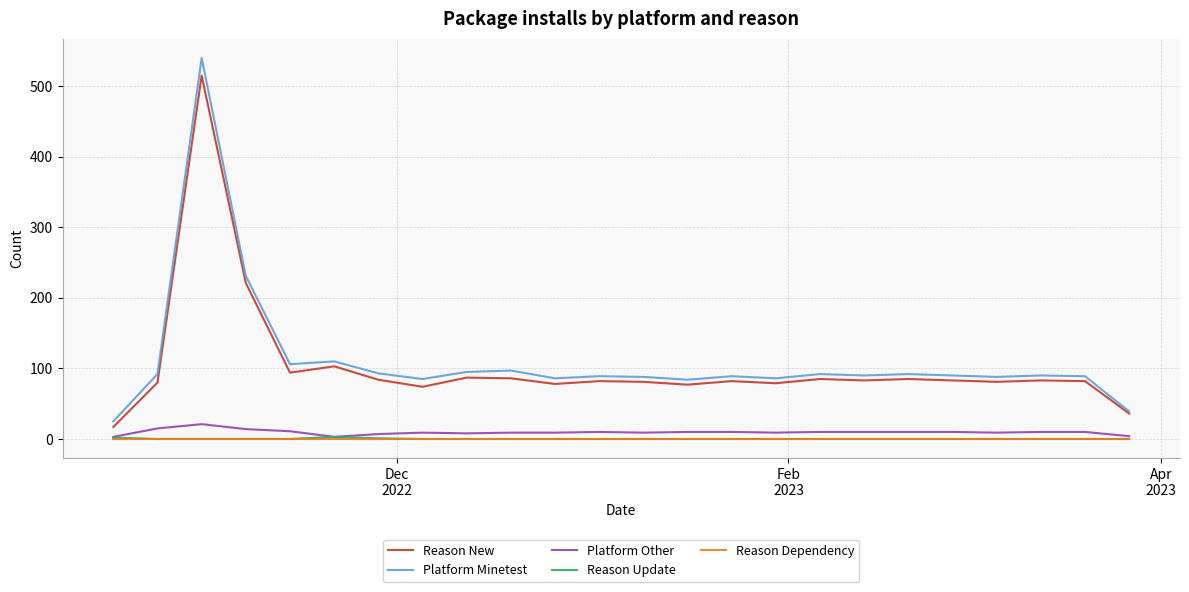

What is the maximum value shown in the chart?

540